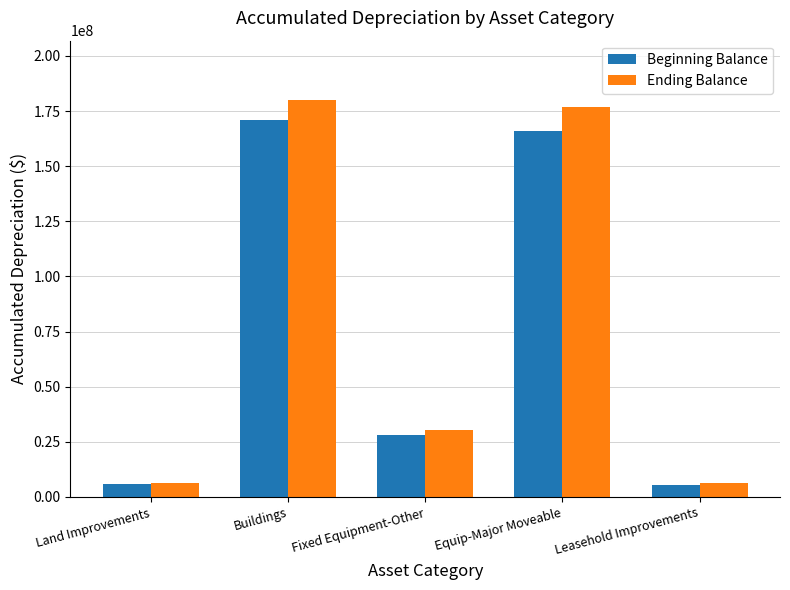

At how many categories does at least one series exceed 33908880?

2